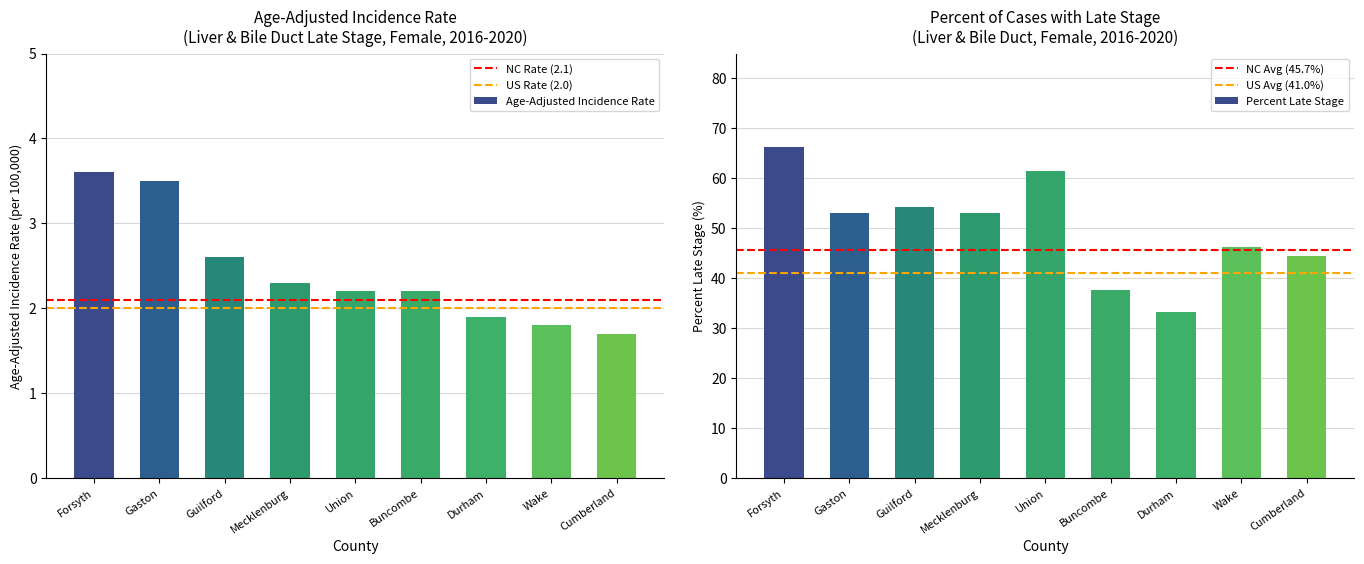

Is it true that Age-Adjusted Incidence Rate equals 3.0 at Wake?

False